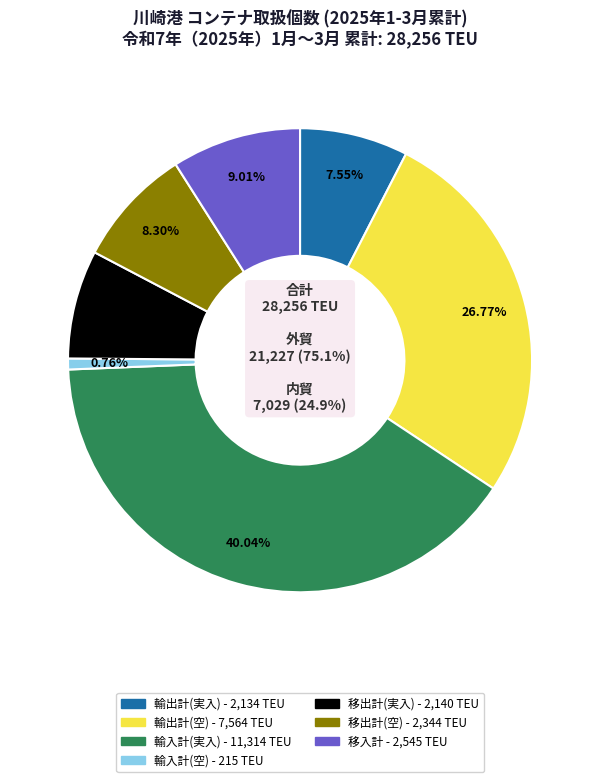

Is it true that 輸入計(実入) is 40% of the pie?

True